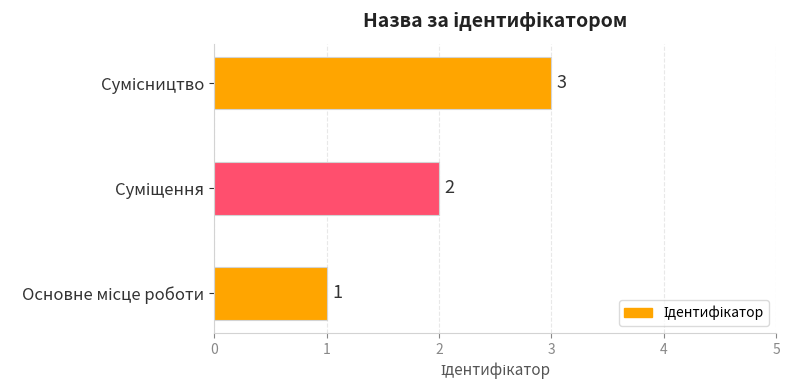

What is the greatest value displayed?

3